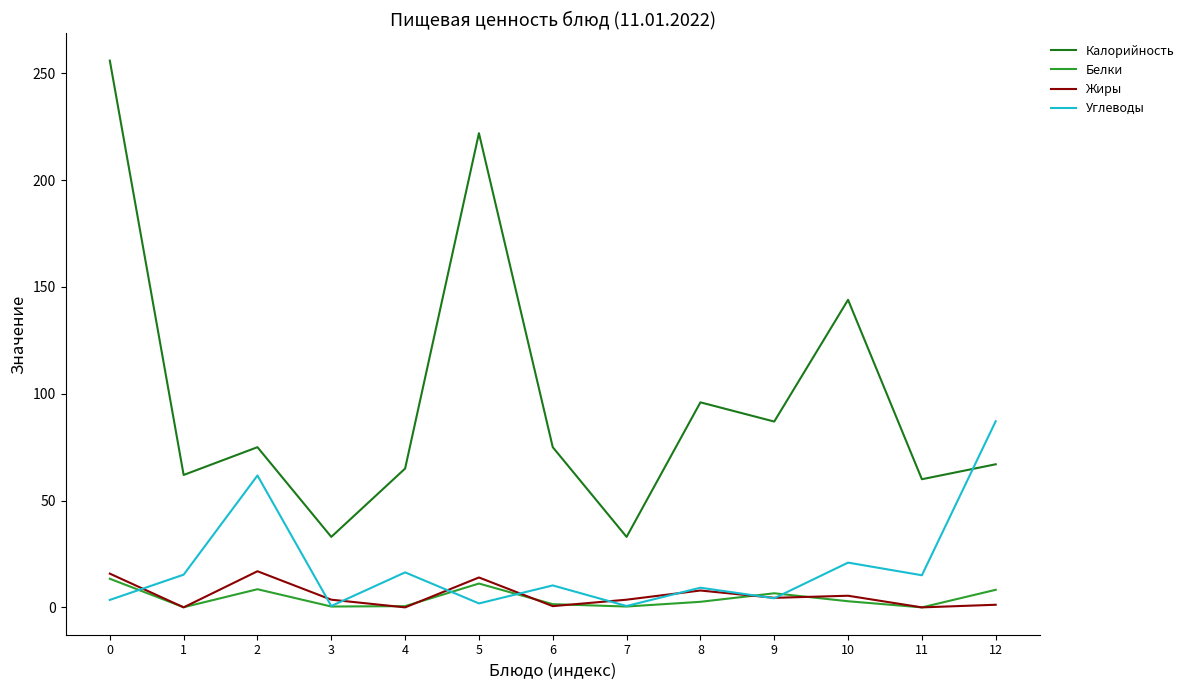

Read the Калорийность value at 2.

75.0